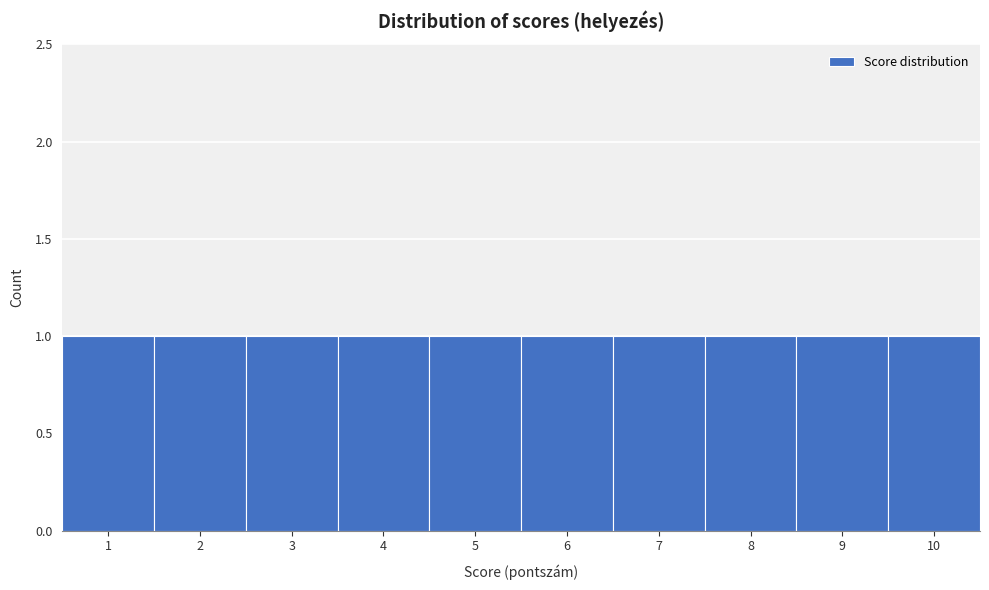

Reading left to right, list every bar in this chart as the range it spans on the x-axis followed by its height. The values are not printed on the chart, so give them approximately, as read against the axis.

0.5 to 1.5: 1
1.5 to 2.5: 1
2.5 to 3.5: 1
3.5 to 4.5: 1
4.5 to 5.5: 1
5.5 to 6.5: 1
6.5 to 7.5: 1
7.5 to 8.5: 1
8.5 to 9.5: 1
9.5 to 10.5: 1